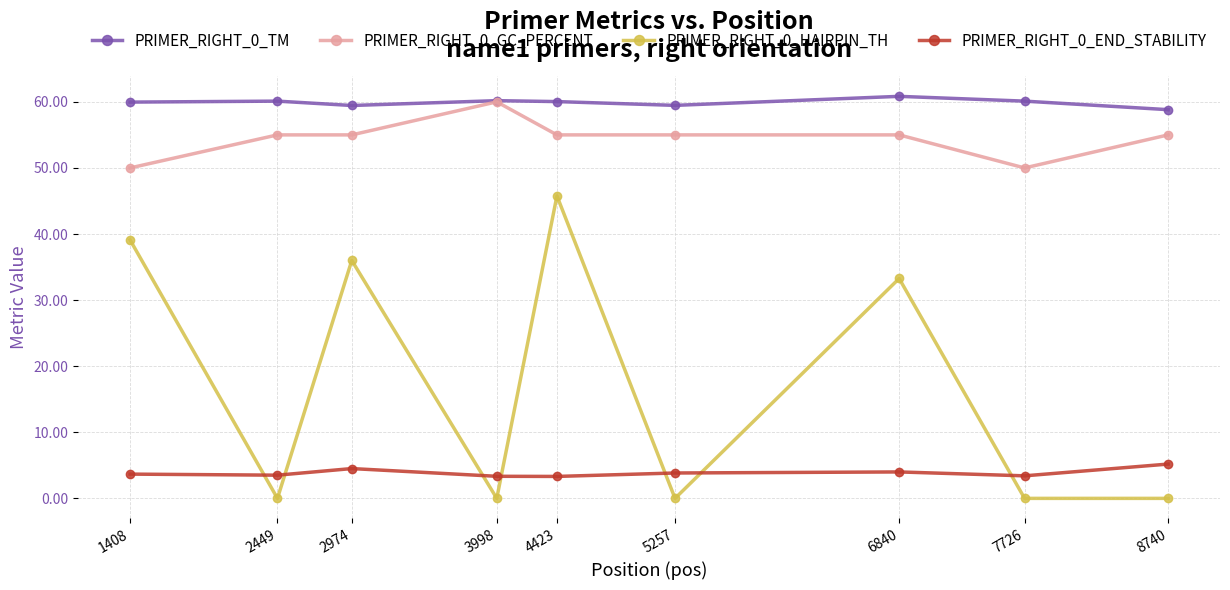

What is the spread (max minus min) of values at 1408?

56.3